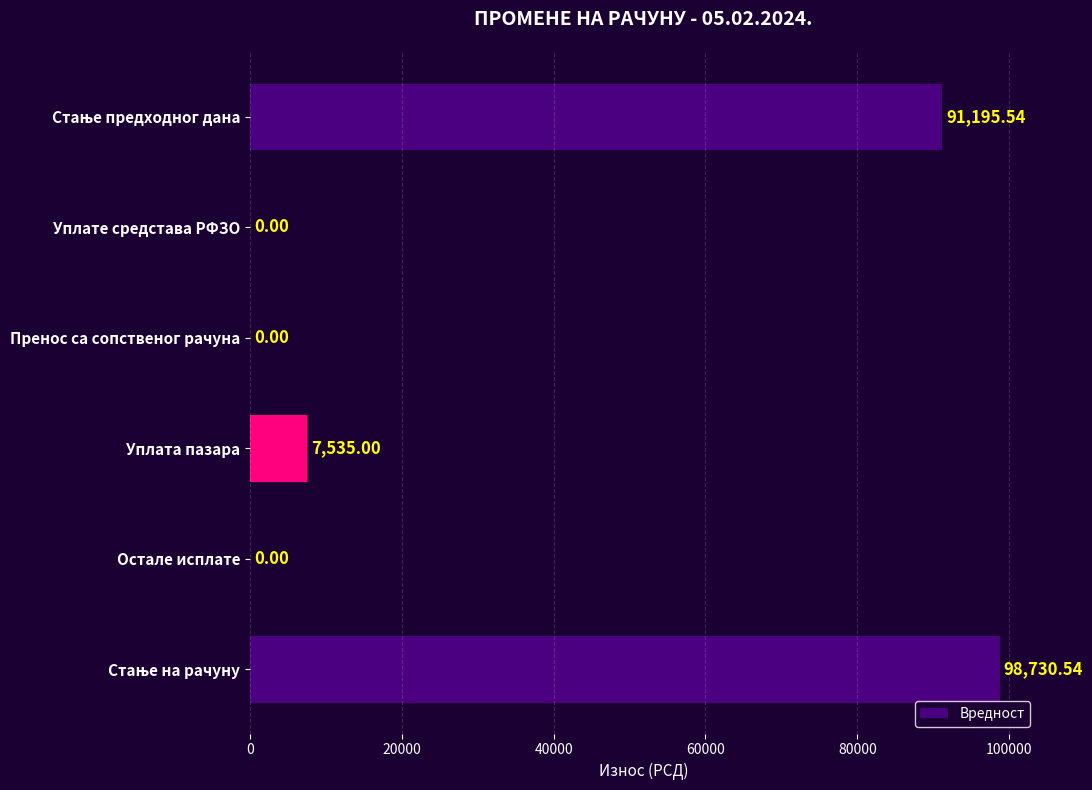

What is the change in value from Уплате средстава РФЗО to Уплата пазара?

+7535.0